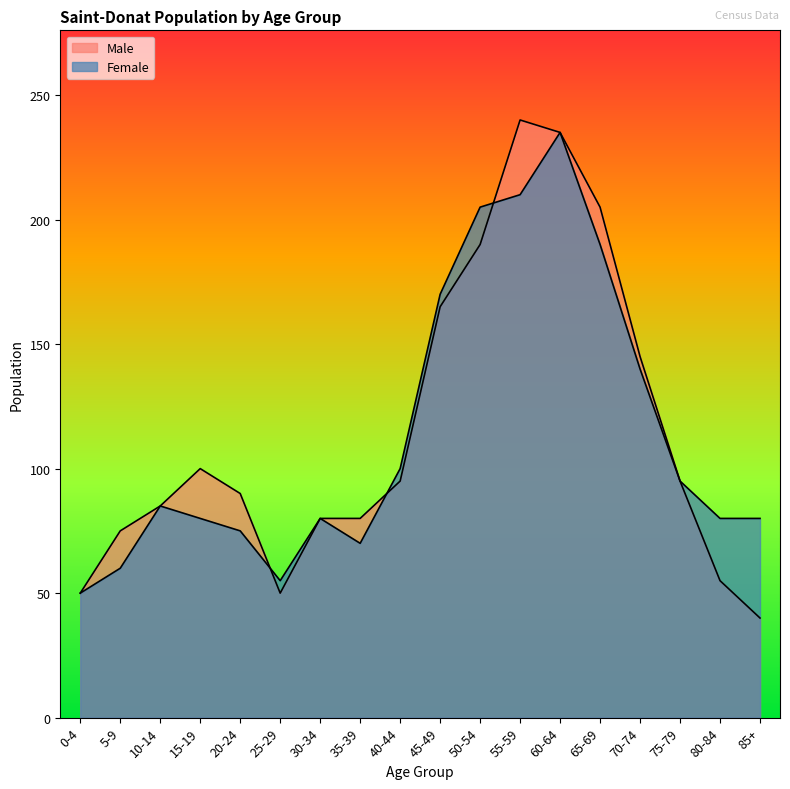

Read the Female value at 70-74, to the nearest 10.

140